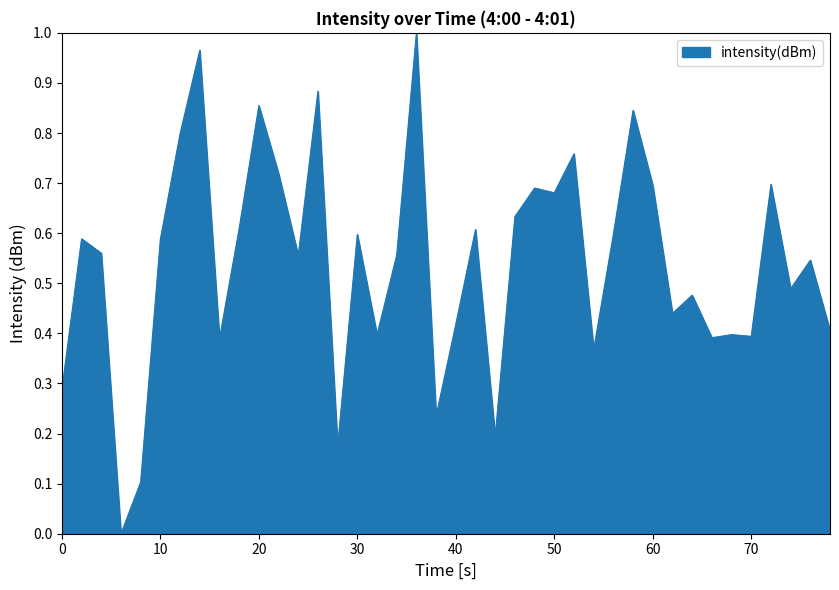

How many lines are shown in the chart?

1